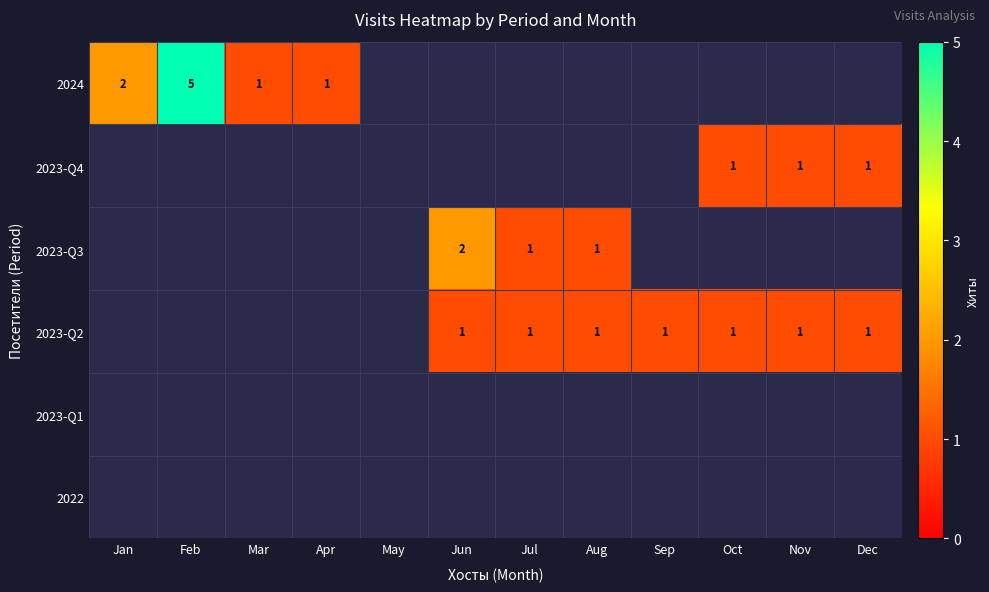

Which category has the highest value across all series?

Feb